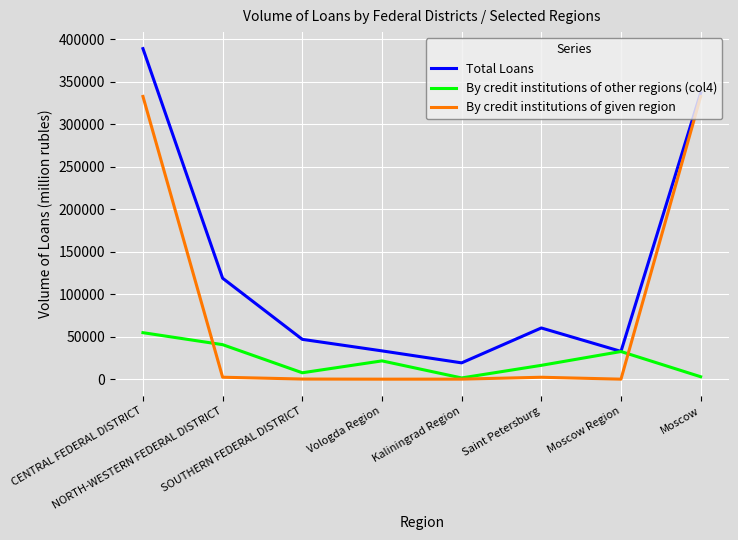

Rank the series by their average value, from highest to lowest.

Total Loans, By credit institutions of given region, By credit institutions of other regions (col4)